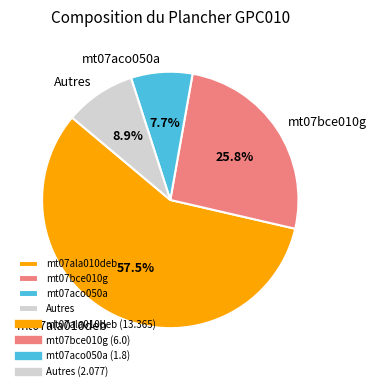

Which category has the biggest portion of the pie?

mt07ala010deb